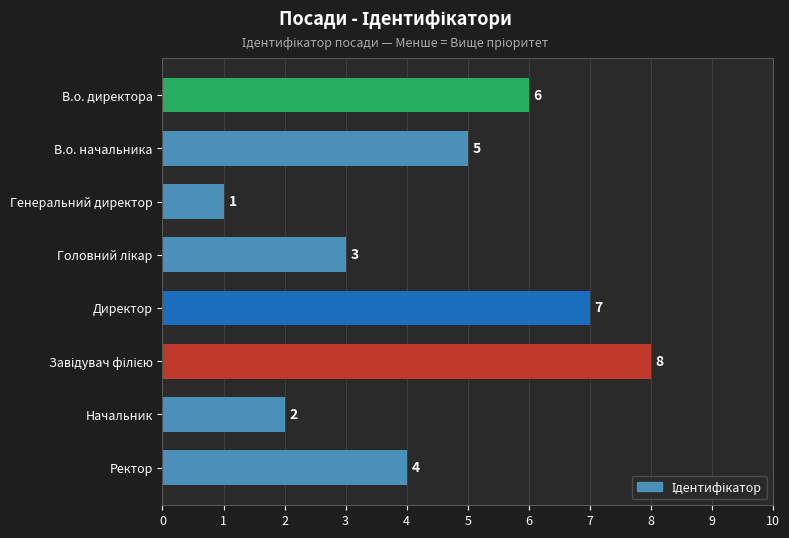

Which category has the lowest value across all series?

Генеральний директор